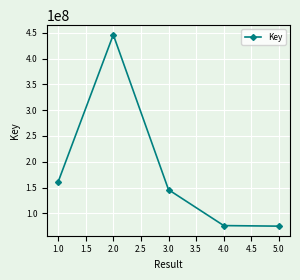

Does the chart display data point markers on the line(s)?

Yes